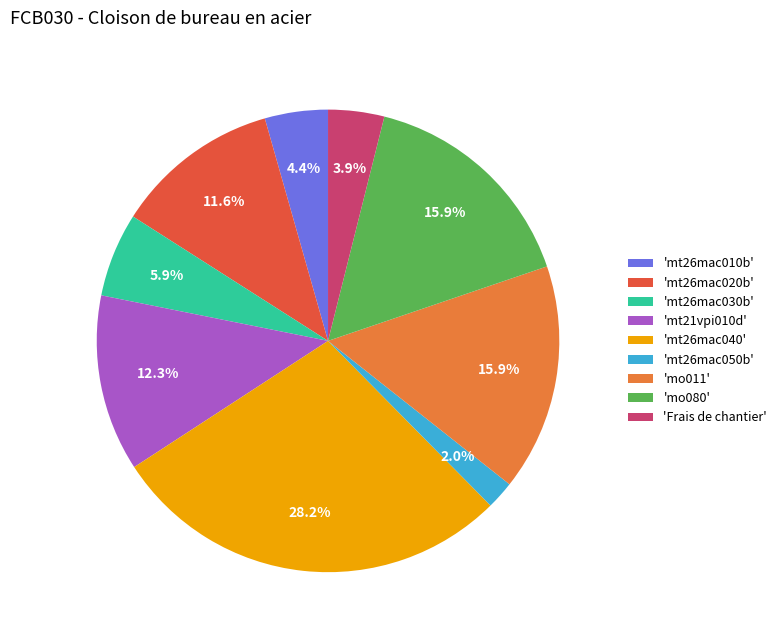

How many slices are in this pie chart?

9